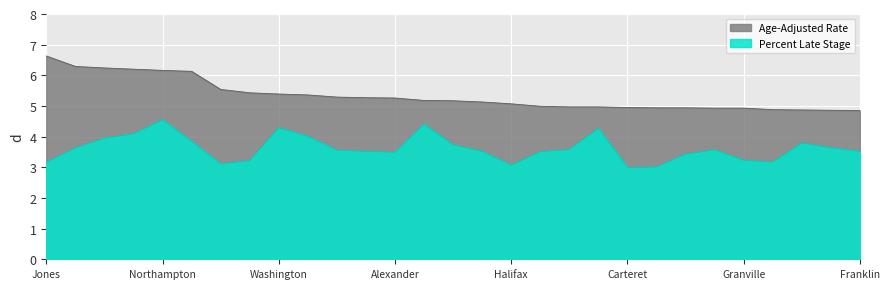

At which category is the sum across all series the highest?

Northampton